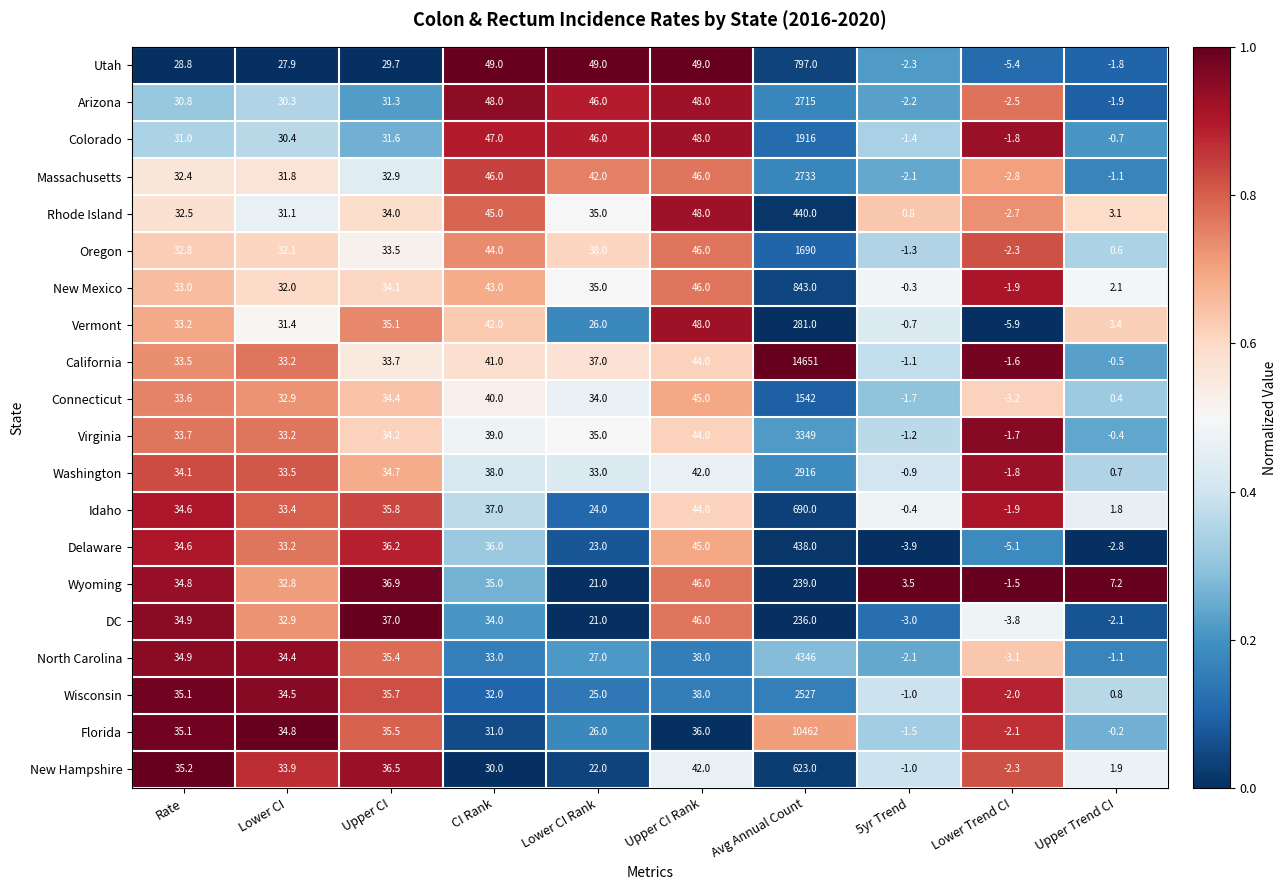

What is the difference between the maximum and minimum values in the California series?

14652.6